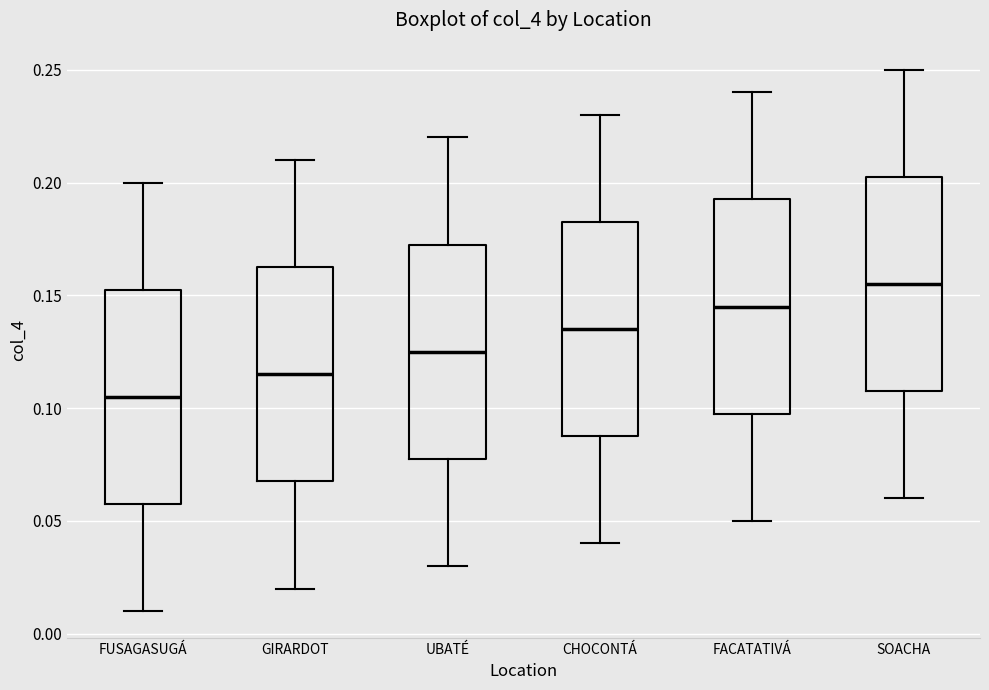

Reading left to right, read every box against the y-axis: the position of its median line, the range the box covers, and the ends of its whiskers. The values are not printed on the chart, so give them approximately, as read against the axis.

FUSAGASUGÁ: median 0.105, box 0.060 to 0.155, whiskers 0.010 to 0.200
GIRARDOT: median 0.115, box 0.070 to 0.165, whiskers 0.020 to 0.210
UBATÉ: median 0.125, box 0.080 to 0.175, whiskers 0.030 to 0.220
CHOCONTÁ: median 0.135, box 0.090 to 0.185, whiskers 0.040 to 0.230
FACATATIVÁ: median 0.145, box 0.100 to 0.195, whiskers 0.050 to 0.240
SOACHA: median 0.155, box 0.110 to 0.205, whiskers 0.060 to 0.250